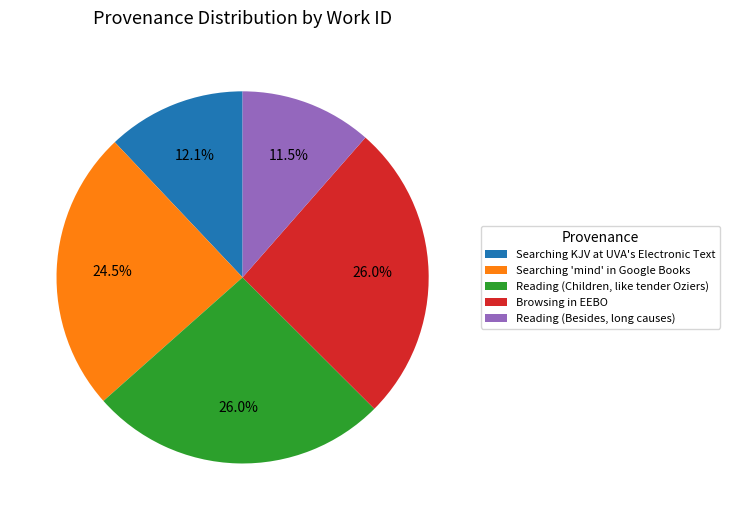

Is there any slice that represents more than half of the pie?

No